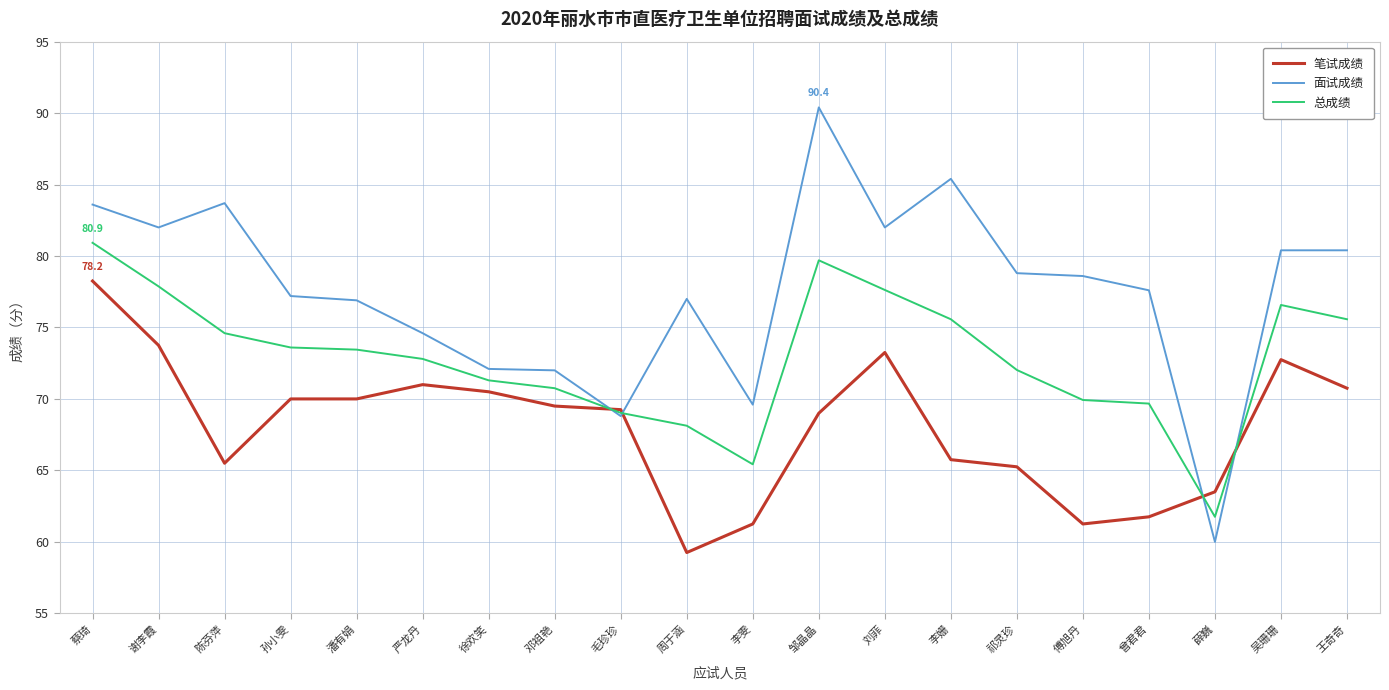

What is the difference between the maximum and second lowest values in the 总成绩 series?

15.5